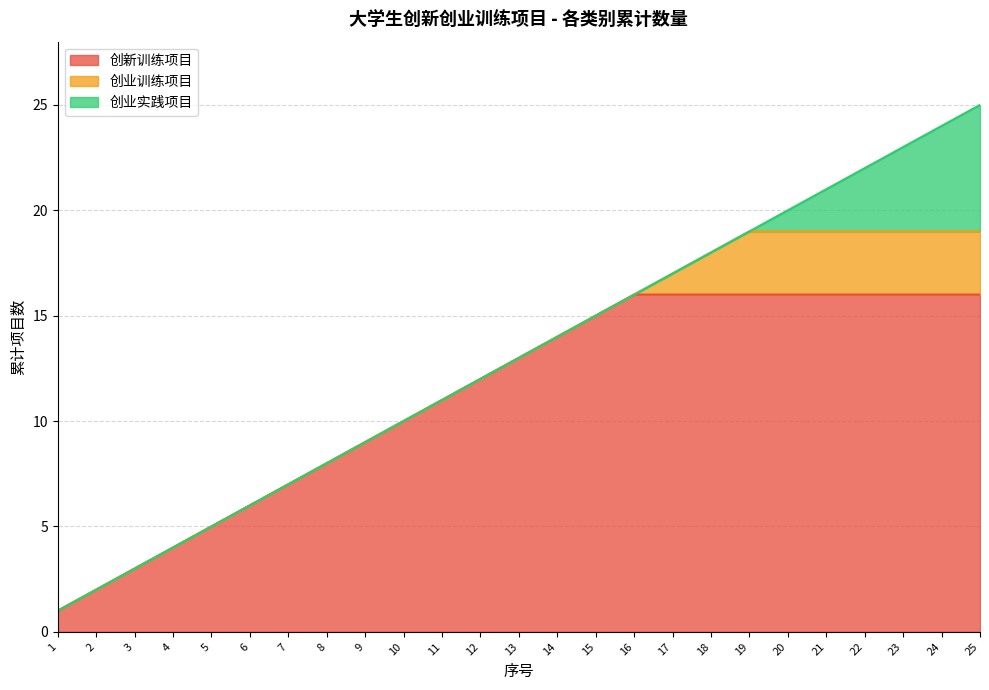

Reading right to left, list all the values displayed in this chart.

25	24	23	22	21	20	19	18	17	16	15	14	13	12	11	10	9	8	7	6	5	4	3	2	1